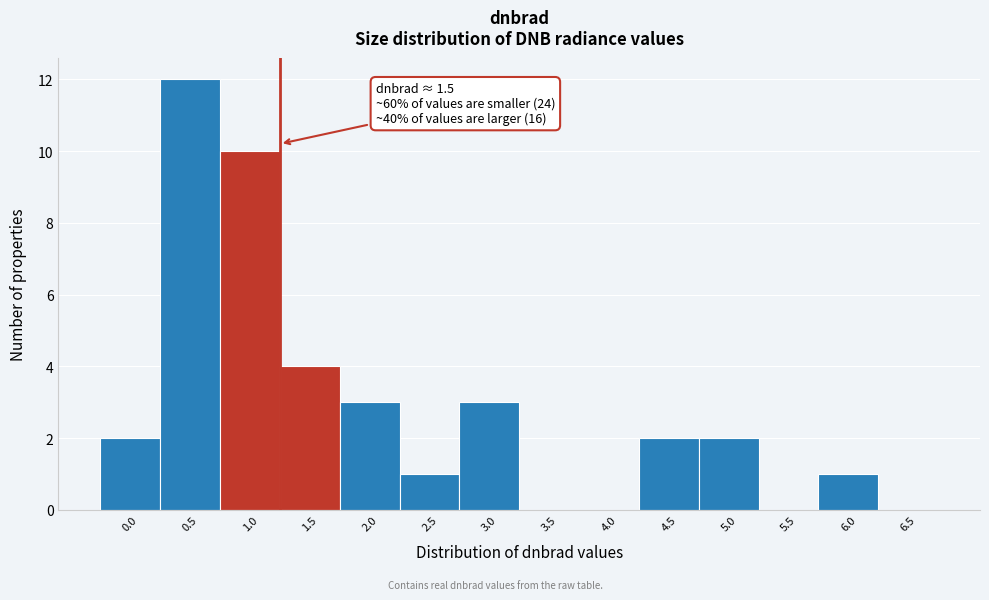

Reading right to left, transcribe all the data shown in this chart.

6.5=0	6.0=1	5.5=0	5.0=2	4.5=2	4.0=0	3.5=0	3.0=3	2.5=1	2.0=3	1.5=4	1.0=10	0.5=12	0.0=2